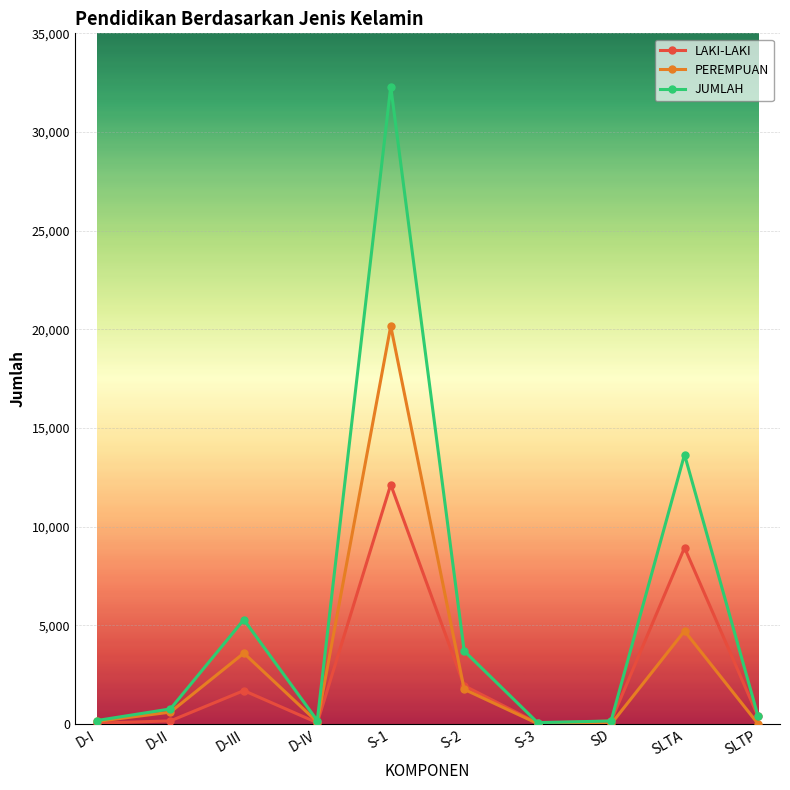

In JUMLAH, how many points are lower than both neighbors (excluding endpoints)?

2